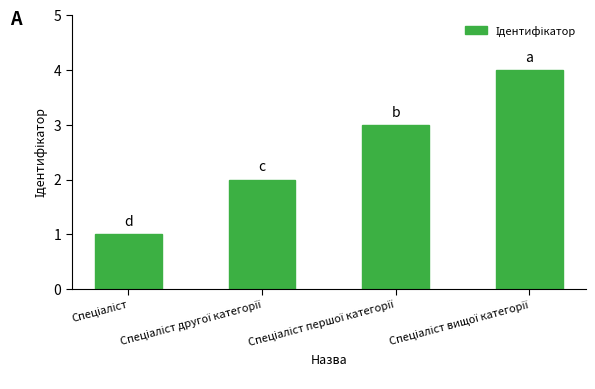

What is the maximum value shown in the chart?

4